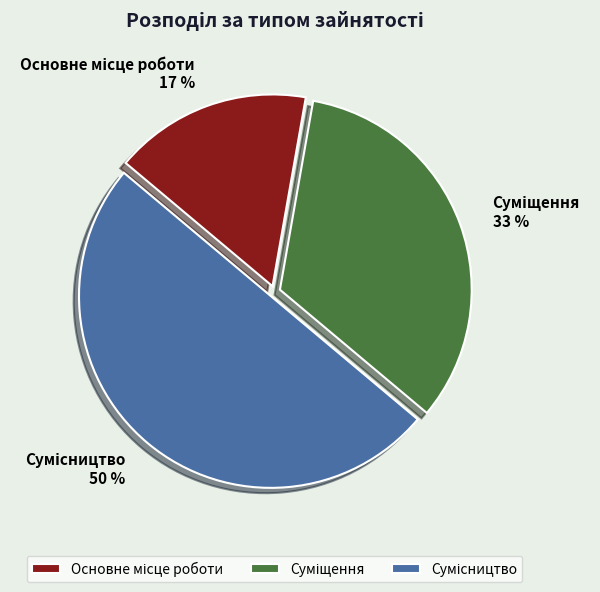

To the nearest percent, what is the average slice percentage?

33%